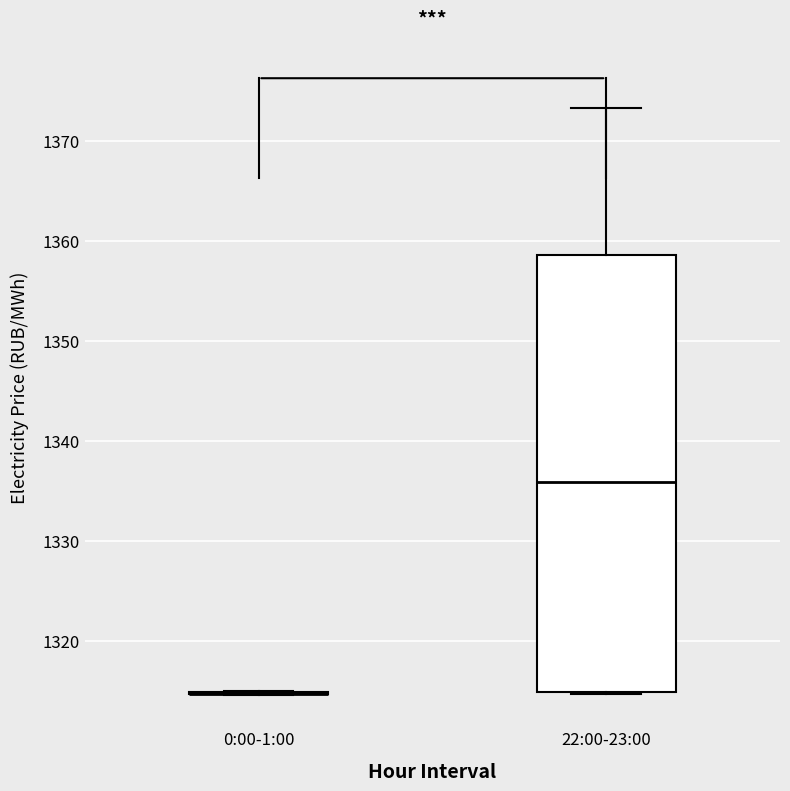

Where is the upper edge of the box for 22:00-23:00 on the y-axis? The values are not printed on the chart, so give them approximately, as read against the axis.

1359